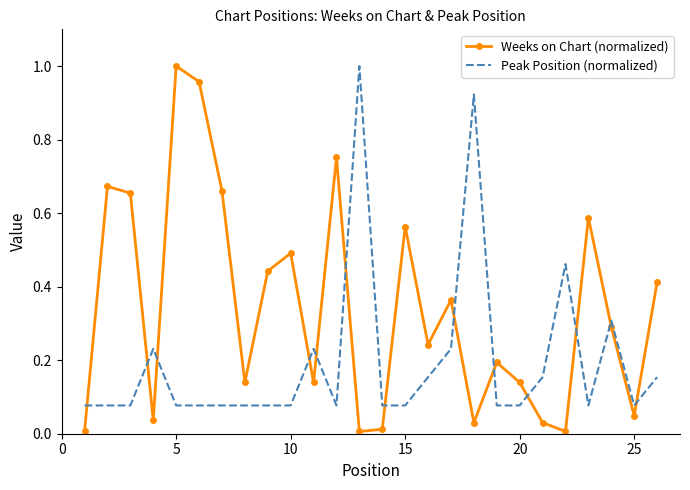

Which series has the largest total across all categories?

Weeks on Chart (normalized)